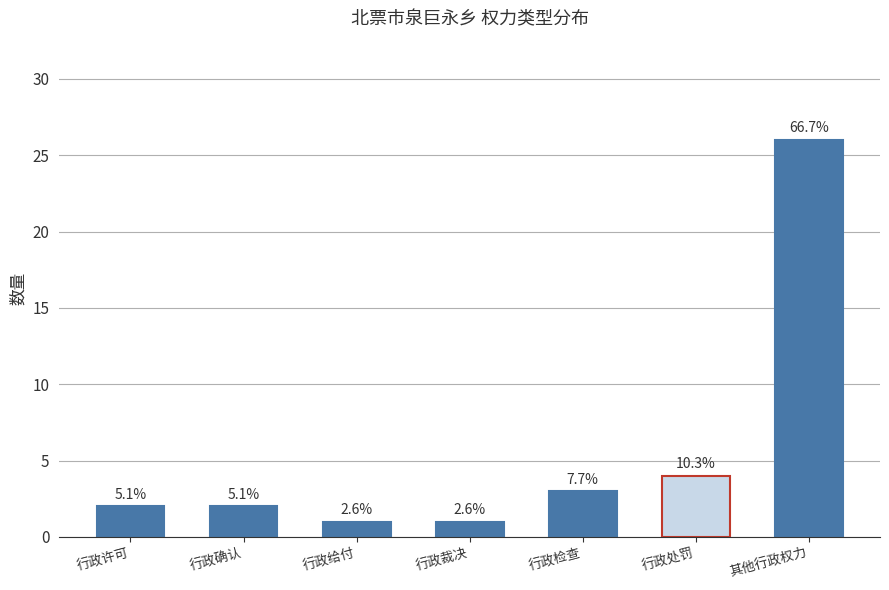

Does the chart contain any negative values?

No